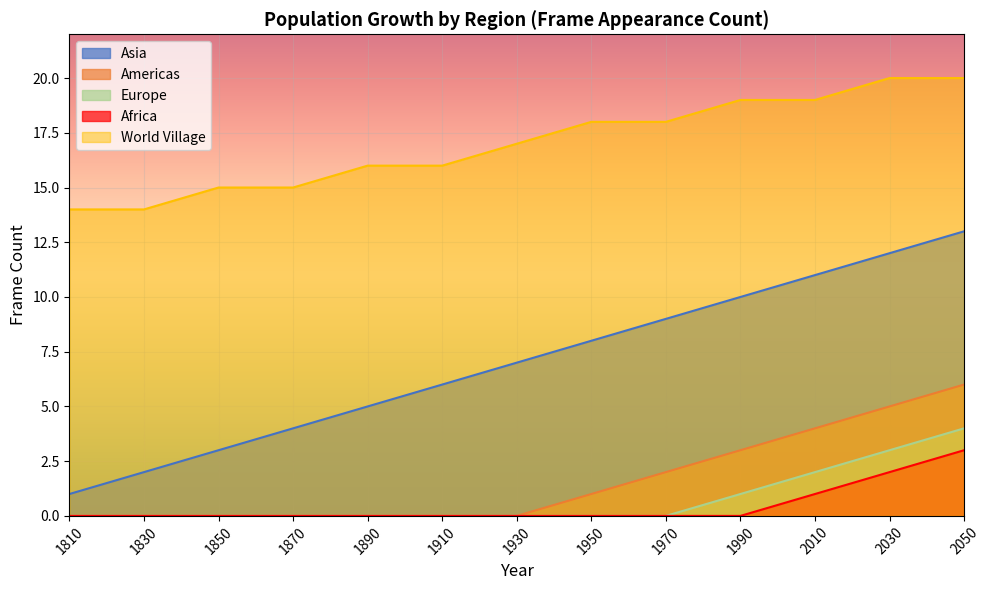

True or false: Europe and World Village intersect in this chart.

False